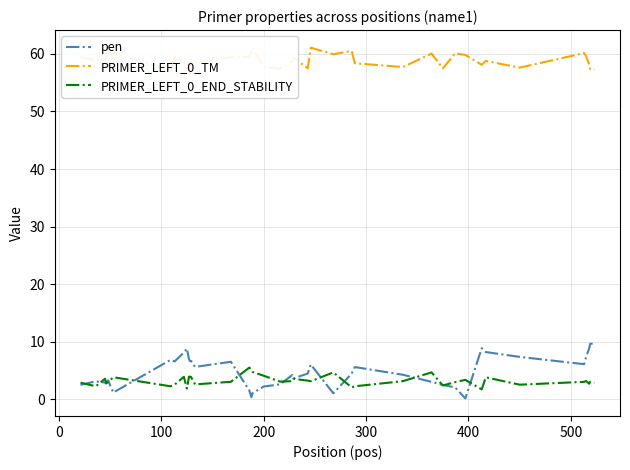

Which series has the largest total across all categories?

PRIMER_LEFT_0_TM